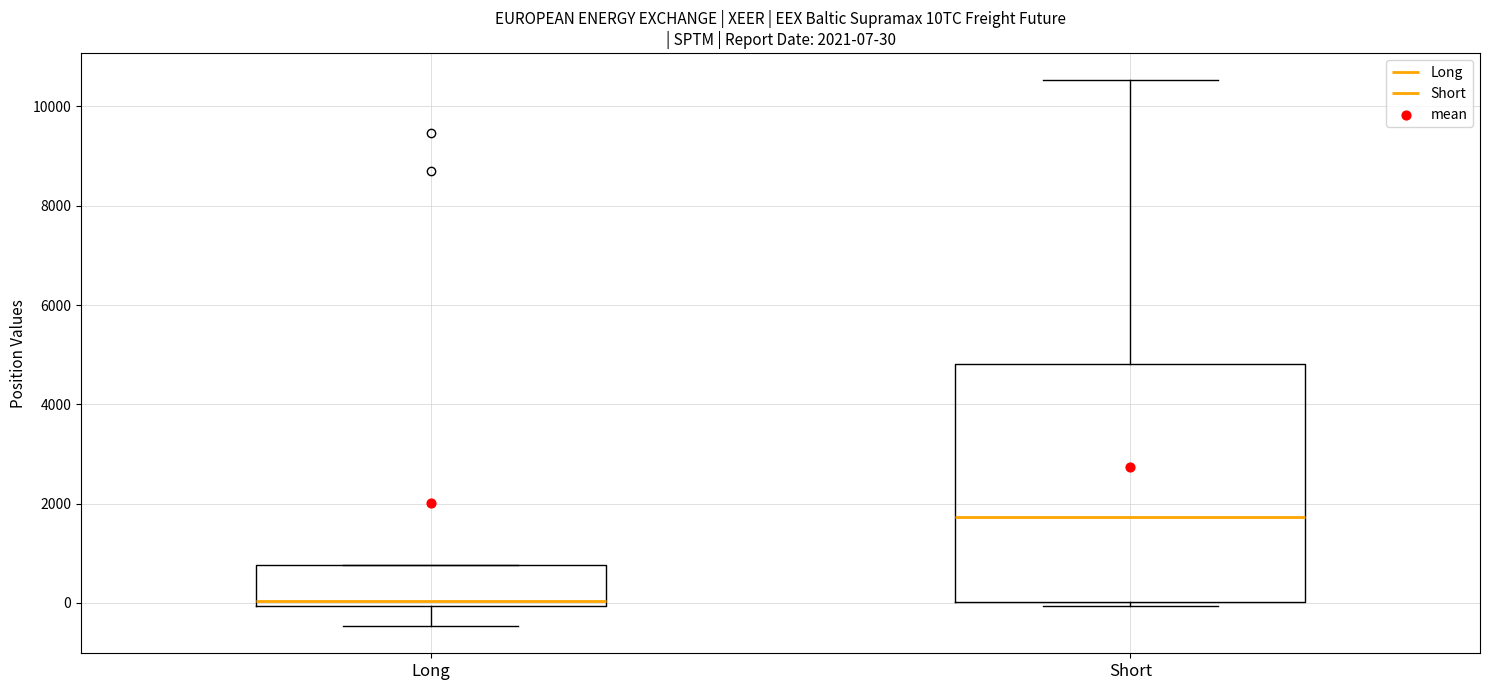

Comparing the boxes themselves (not the whiskers), which one is the tallest?

Short